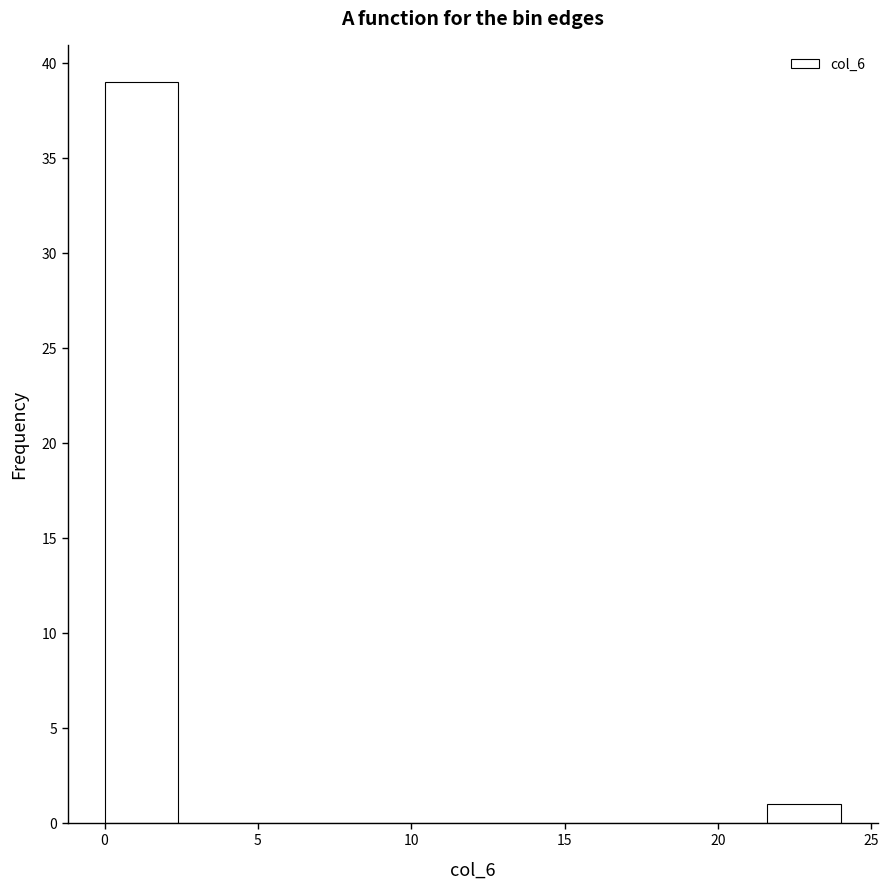

Reading left to right, list every bar in this chart as the range it spans on the x-axis followed by its height. Neither the bar edges nor the heights are printed on the chart, so give them approximately, as read against the axes.

0.0 to 2.4: 39
2.4 to 4.8: 0
4.8 to 7.2: 0
7.2 to 9.6: 0
9.6 to 12.0: 0
12.0 to 14.4: 0
14.4 to 16.8: 0
16.8 to 19.2: 0
19.2 to 21.6: 0
21.6 to 24.0: 1